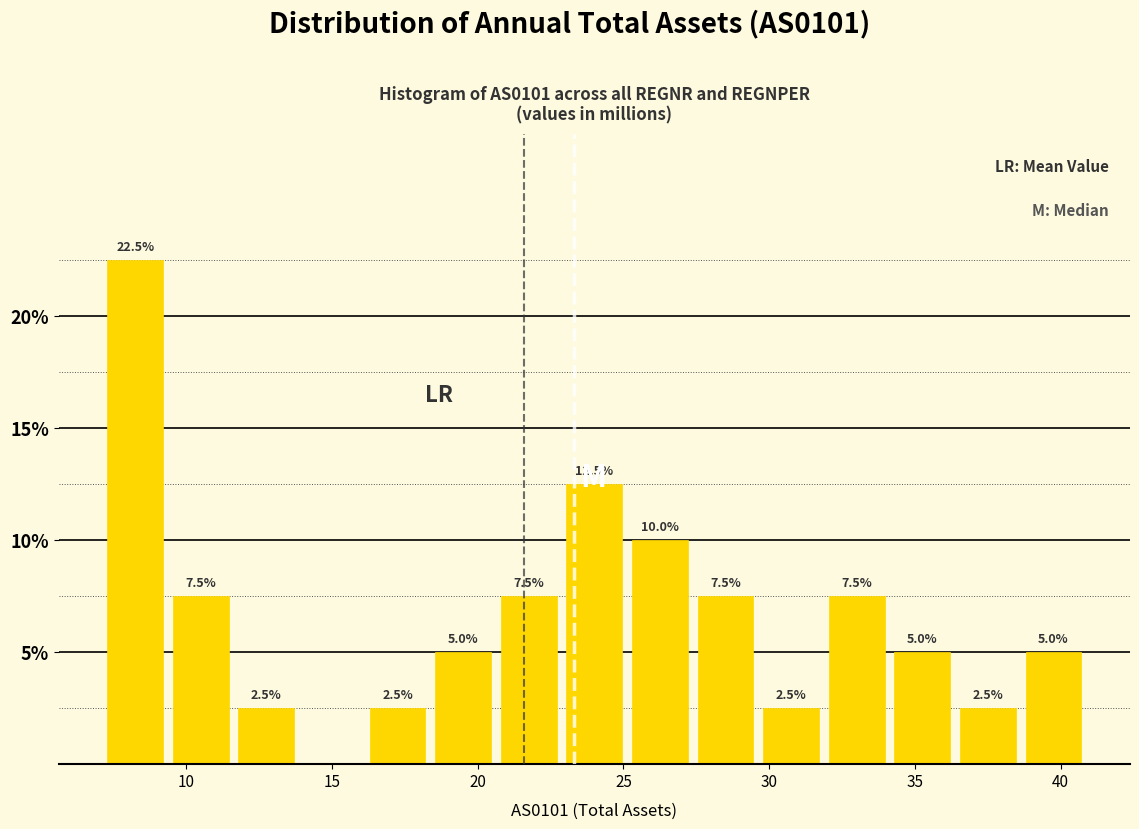

Which range on the x-axis has the tallest bar?

7.0 to 9.5